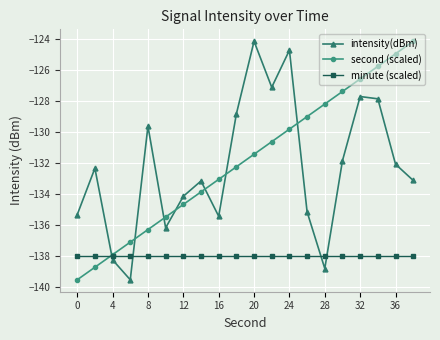

True or false: second (scaled) has more than 0 points higher than both neighbors.

False